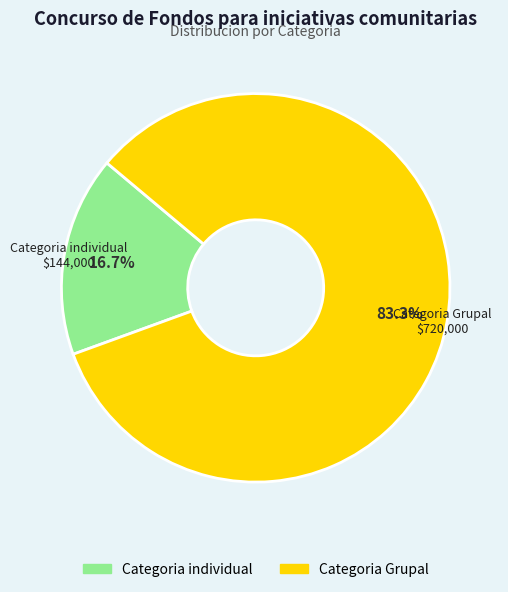

Rank the categories by value from highest to lowest.

Categoria Grupal, Categoria individual